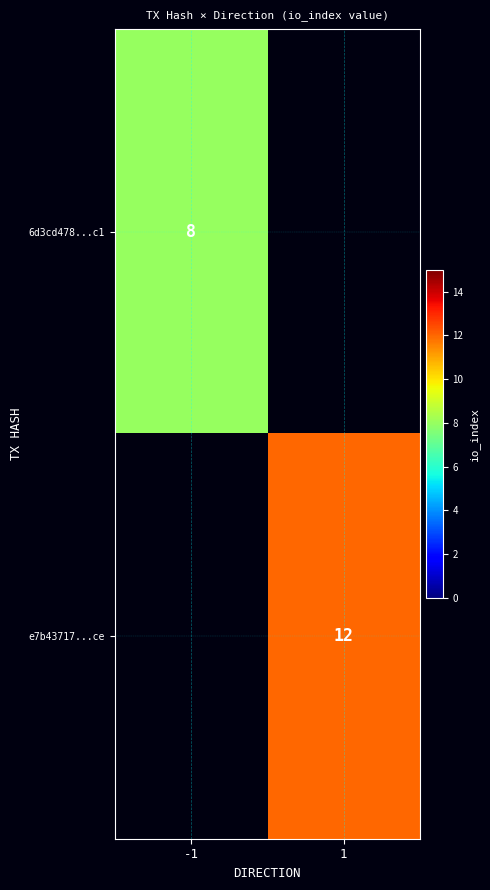

True or false: e7b43717...ce has a value of 12 at 1.

True